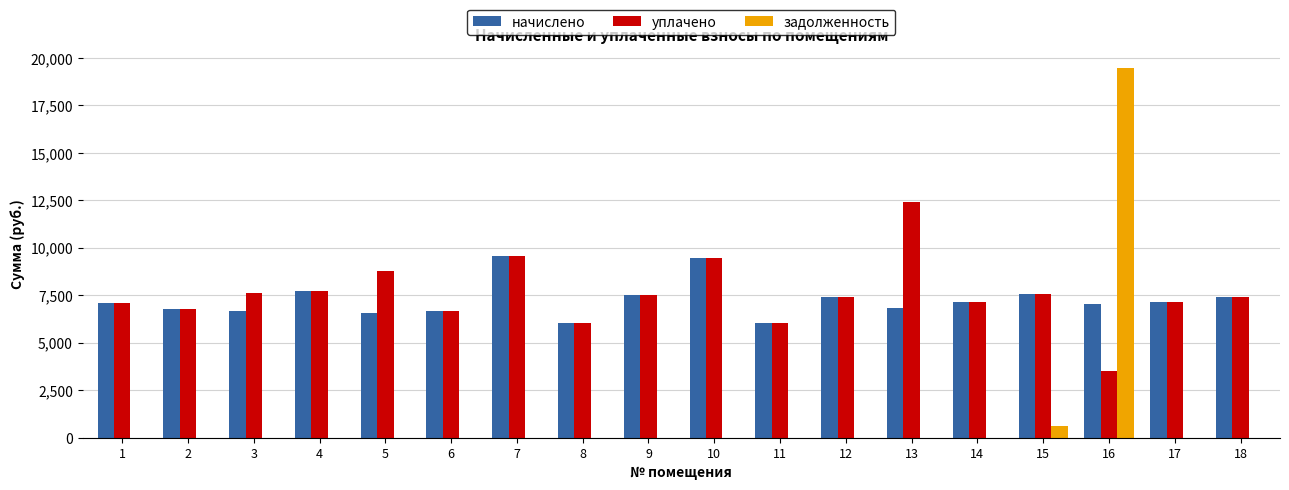

What is the sum of the начислено values at 17 and 2?

13946.9